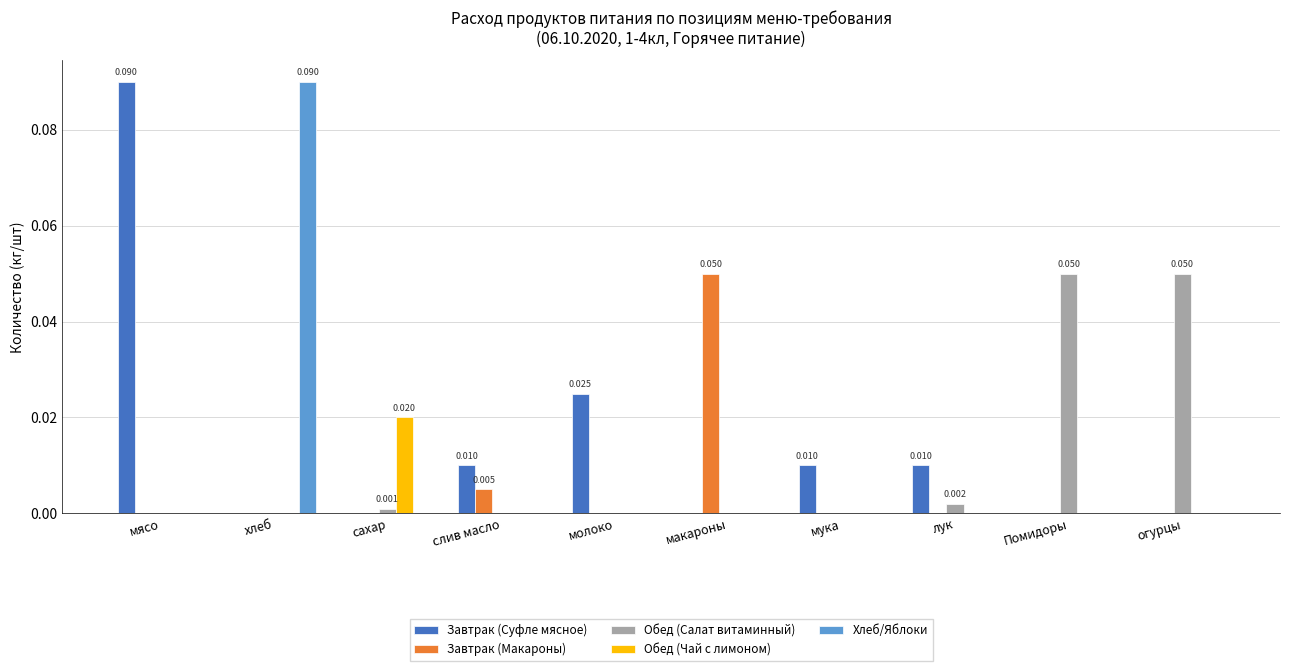

How many groups of bars are there?

10